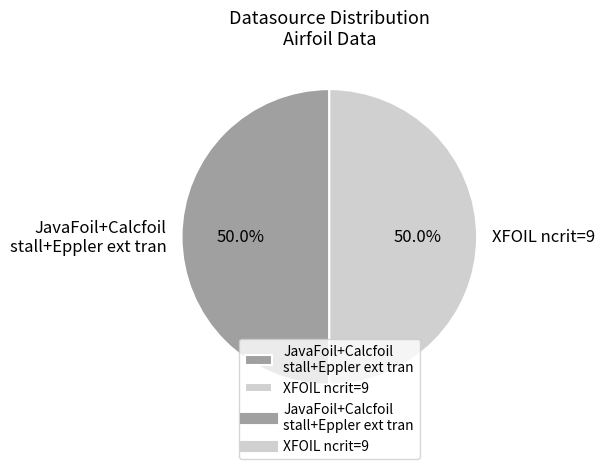

Combined, what portion of the pie is XFOIL ncrit=9 and JavaFoil+Calcfoil stall+Eppler ext tran?

100.0%